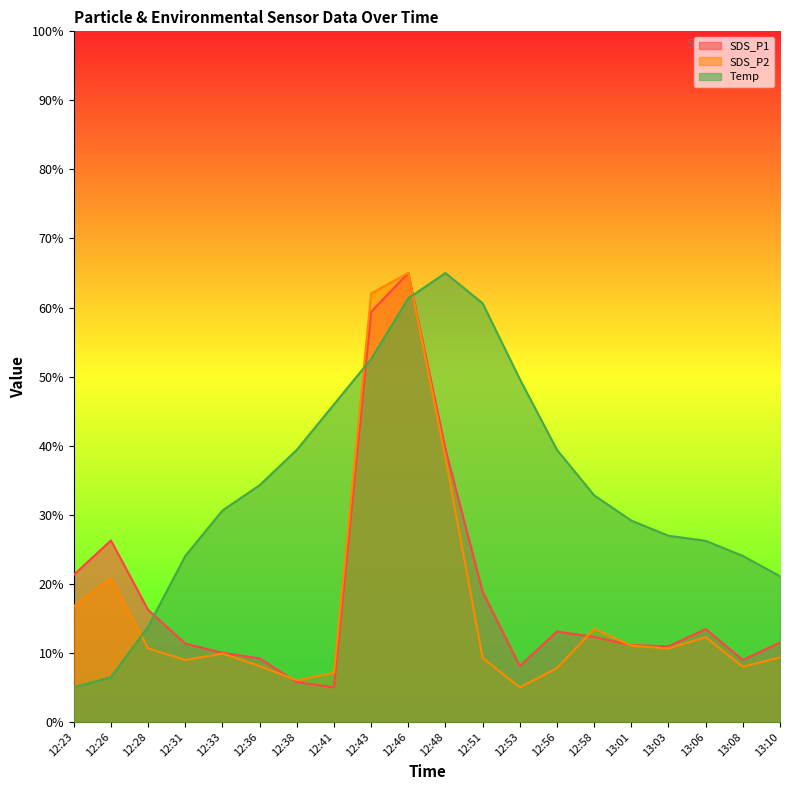

What position from the left is 12:36?

6